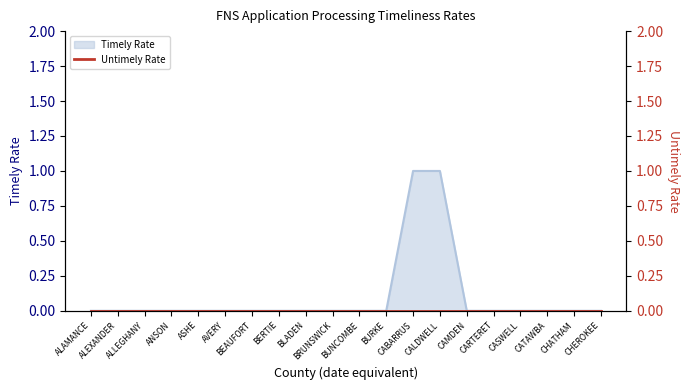

Is it true that the value at BLADEN is 0?

True